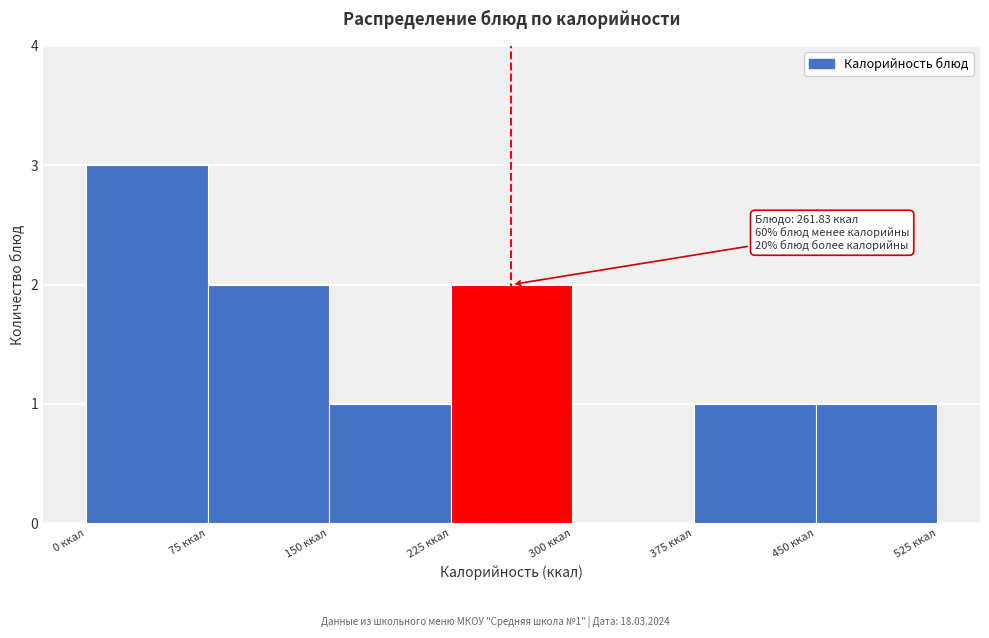

Over which range of the x-axis is the bar tallest?

0 to 75